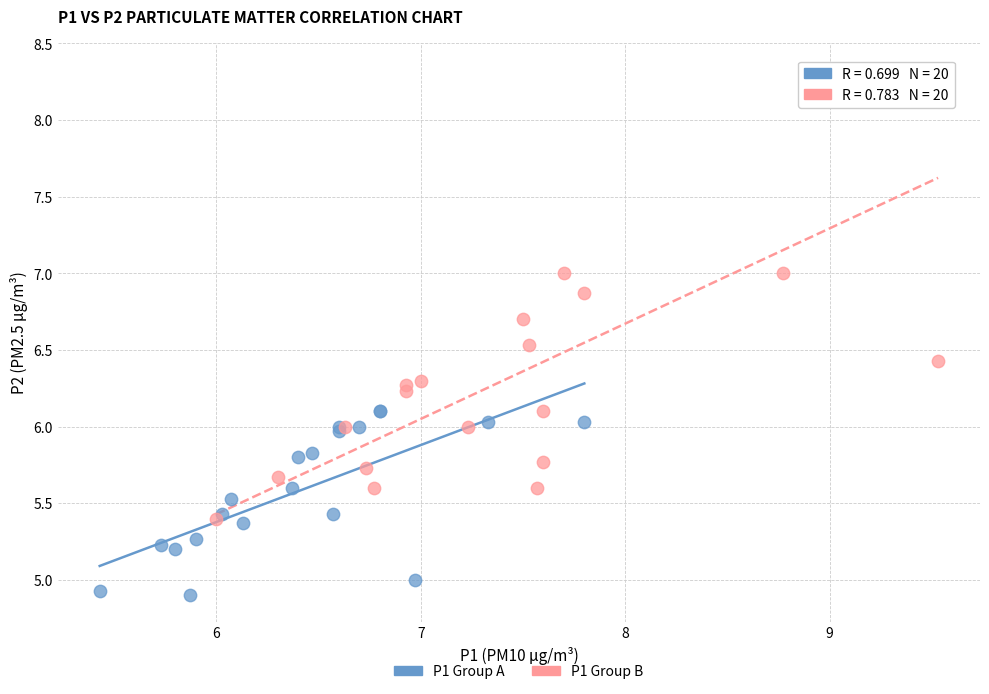

Which series contains the highest Y value?

P1 Group B